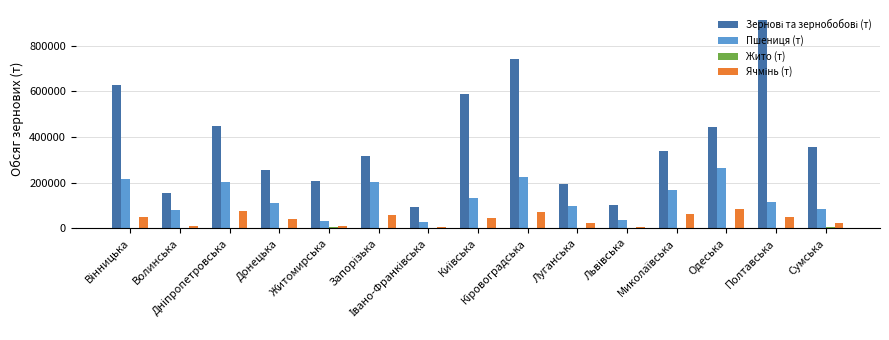

What is the sum of all Пшениця (т) values?

2001609.3